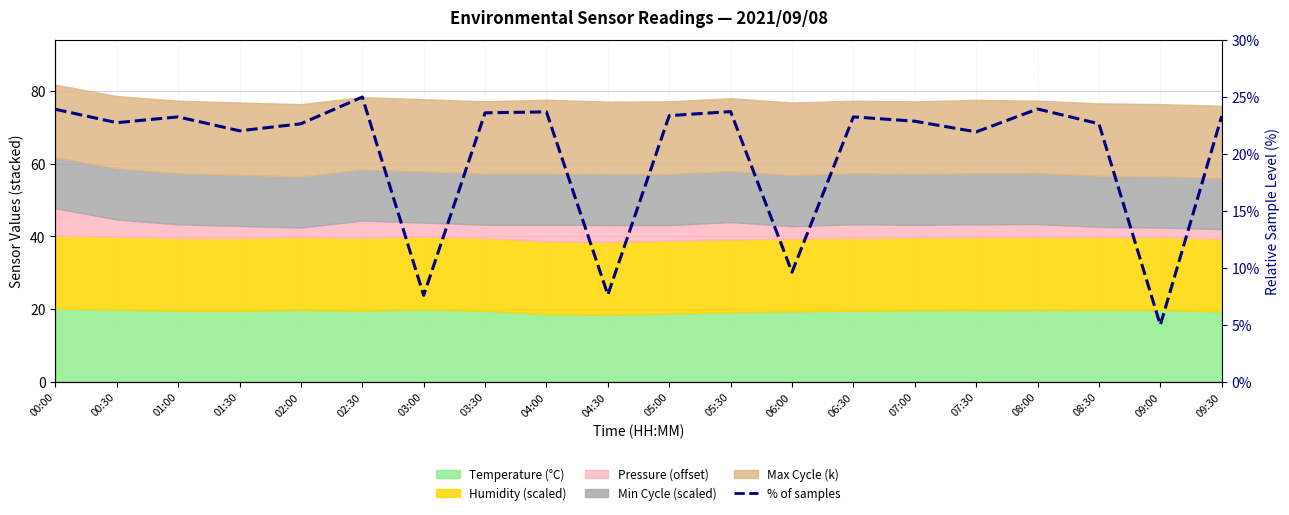

How many values exceed 23?

10